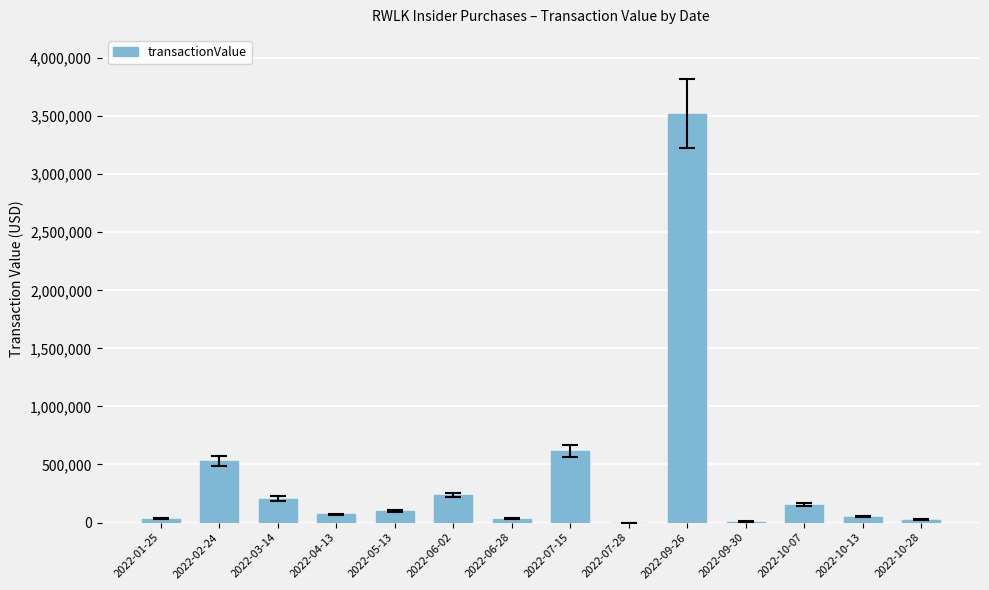

The chart shows a value of 617986 at 2022-07-15. True or false?

True